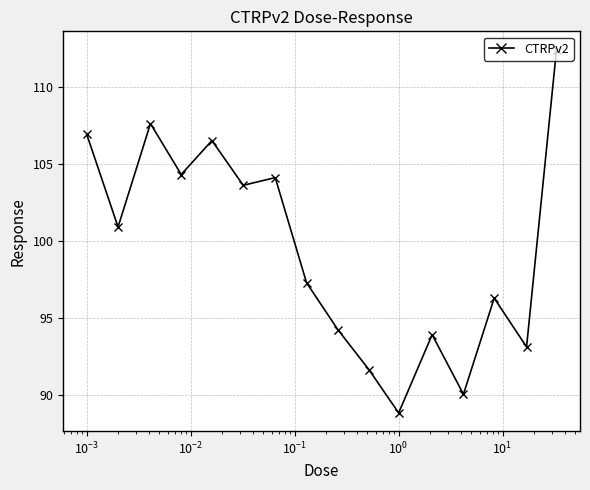

Does the chart display data point markers on the line(s)?

Yes